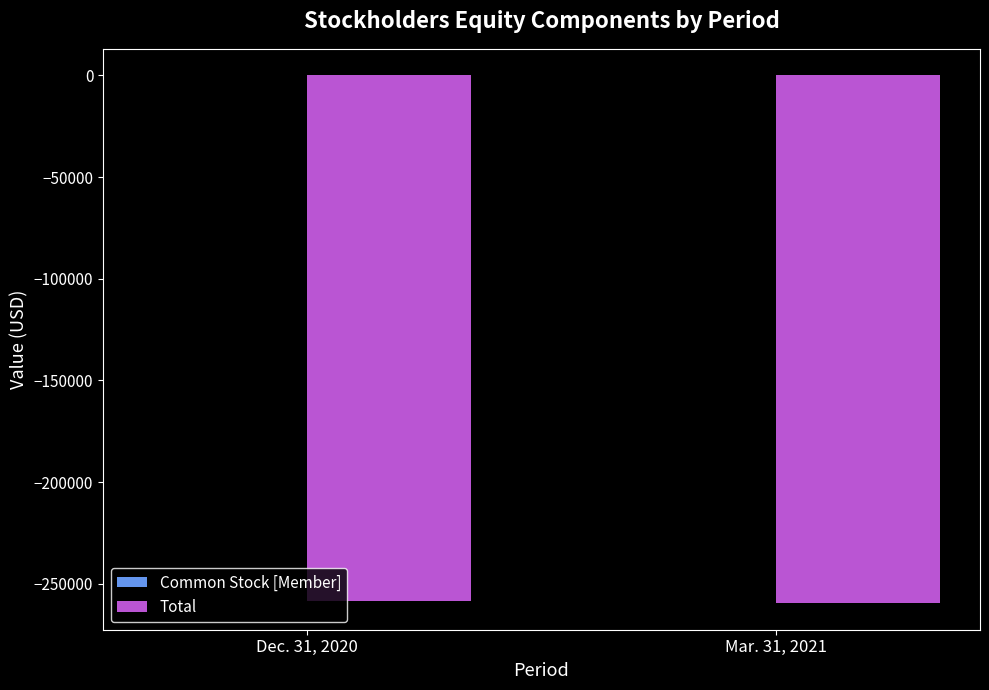

What is the maximum value for Total?

-258418